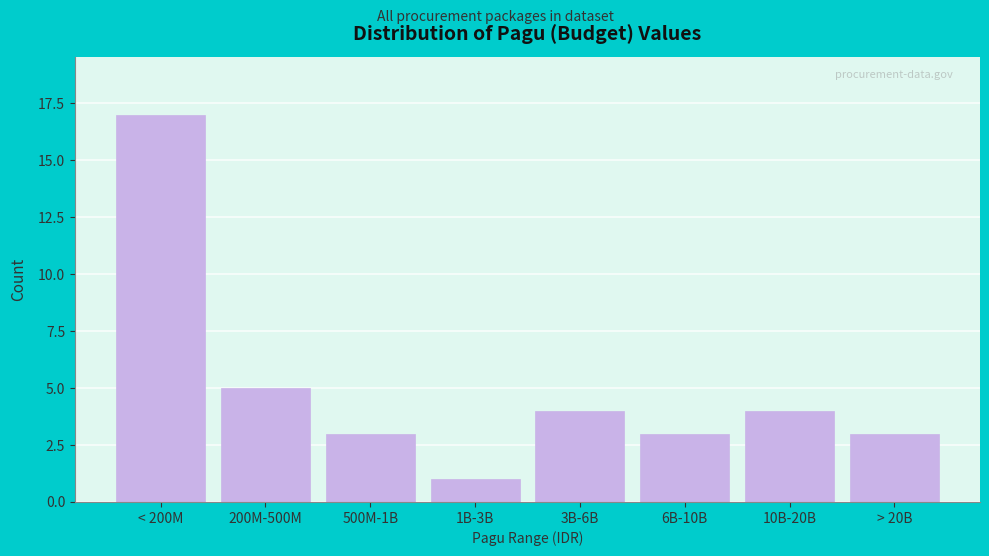

Reading left to right, what are all the values shown in this chart?

17	5	3	1	4	3	4	3